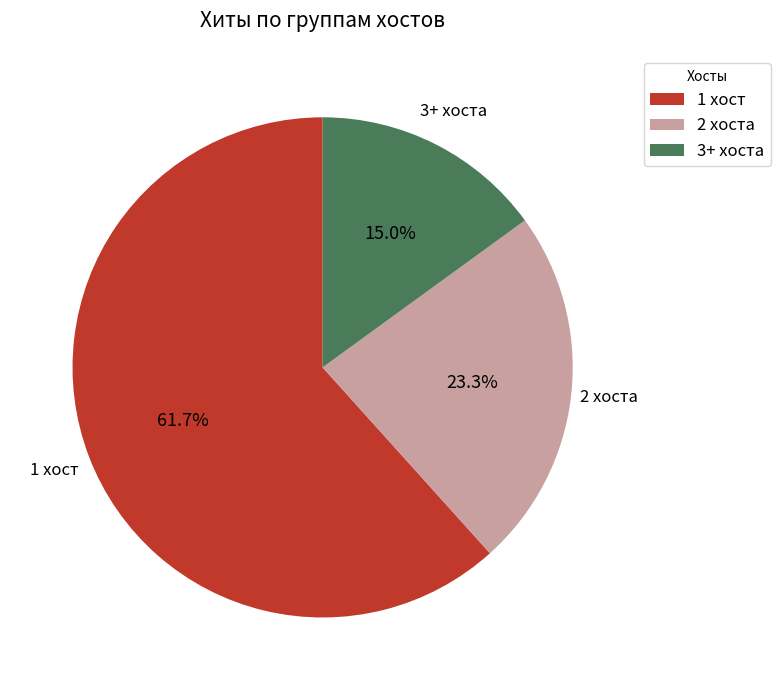

Approximately how many times larger is the value at 1 хост compared to 2 хоста?

2.6